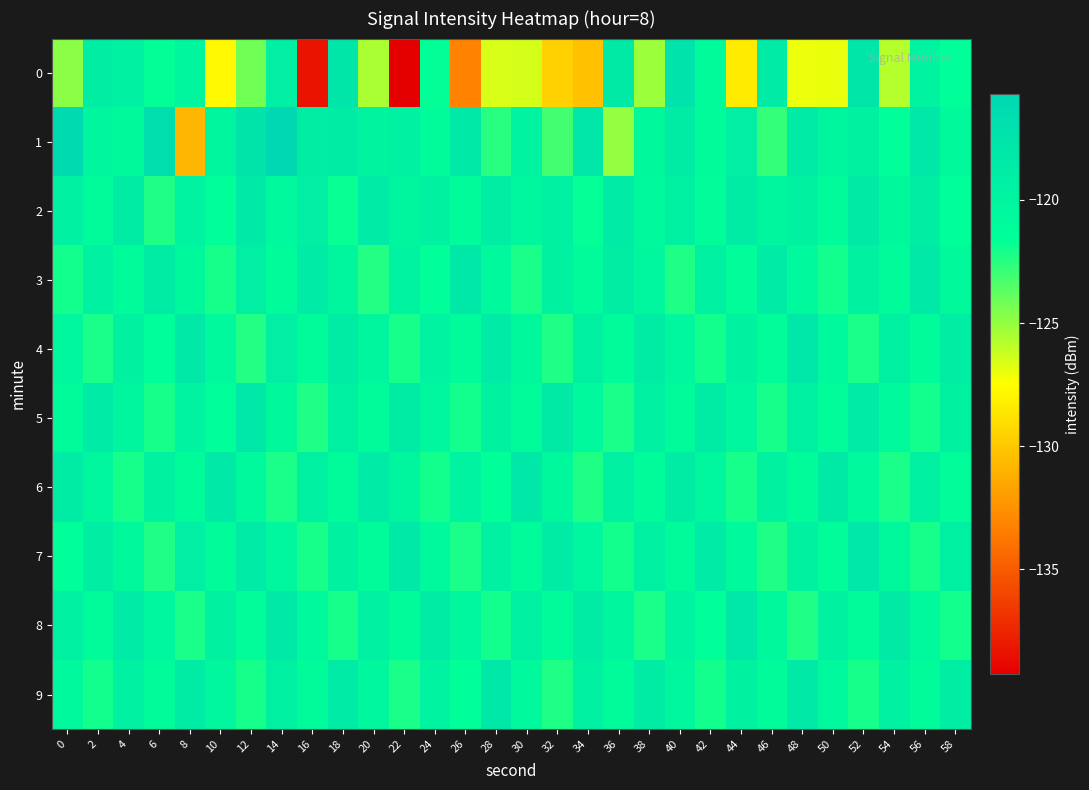

At which category is the sum across all series the highest?

14